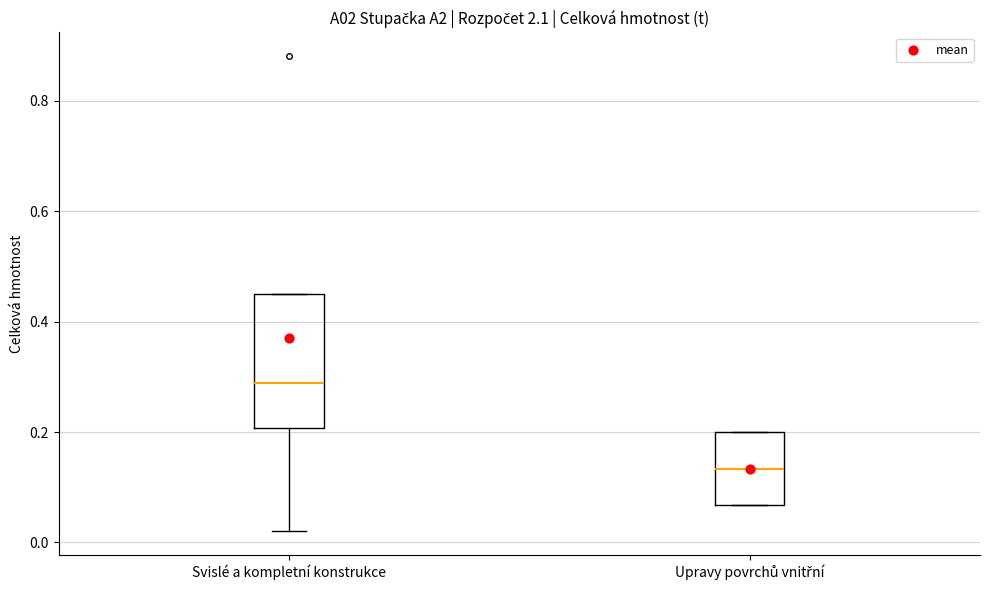

Comparing the boxes themselves (not the whiskers), which one is the tallest?

Svislé a kompletní konstrukce